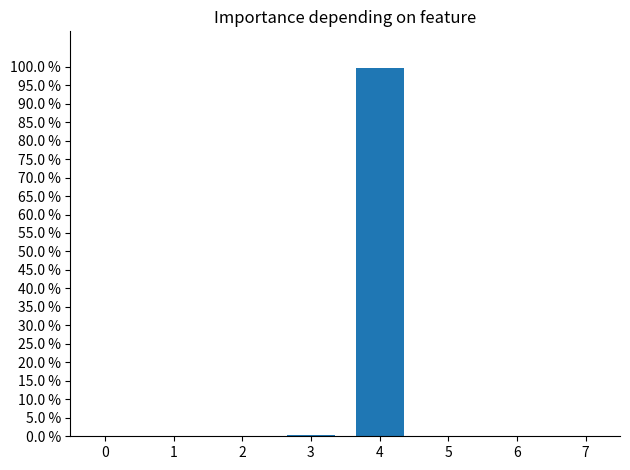

Are the bars horizontal?

No